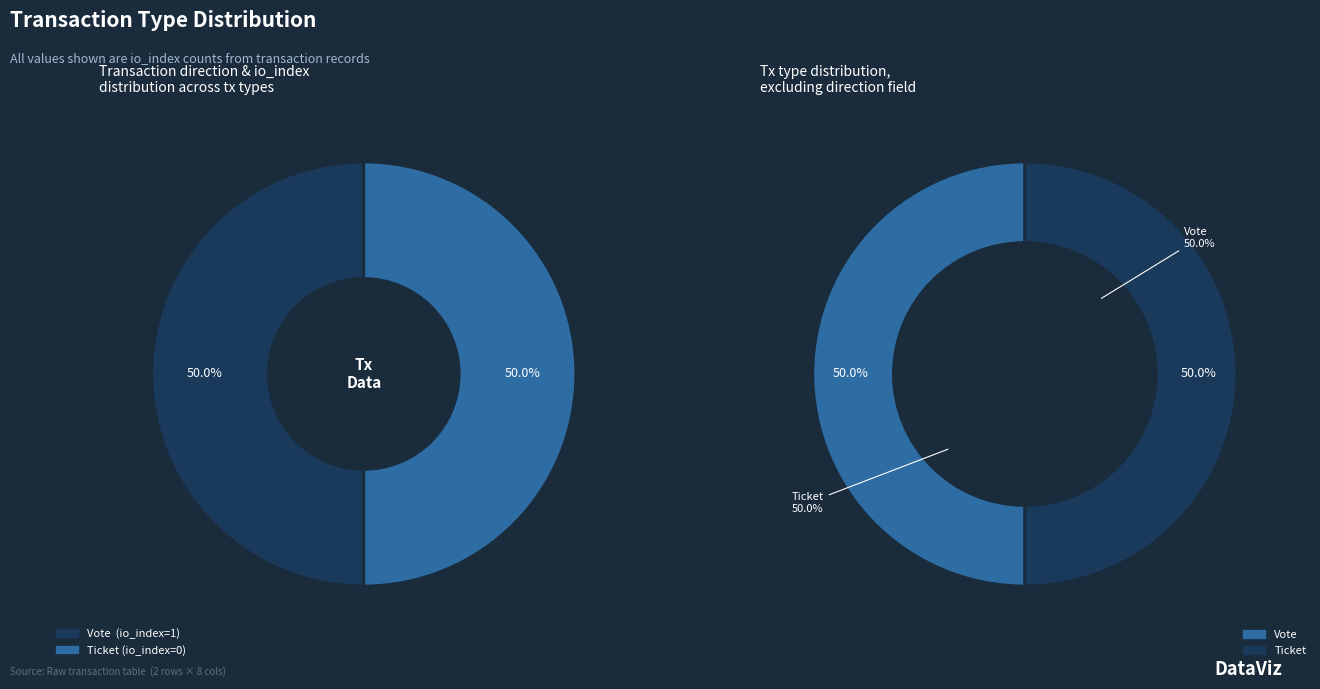

Combined, what portion of the pie is Vote and Ticket?

100.0%